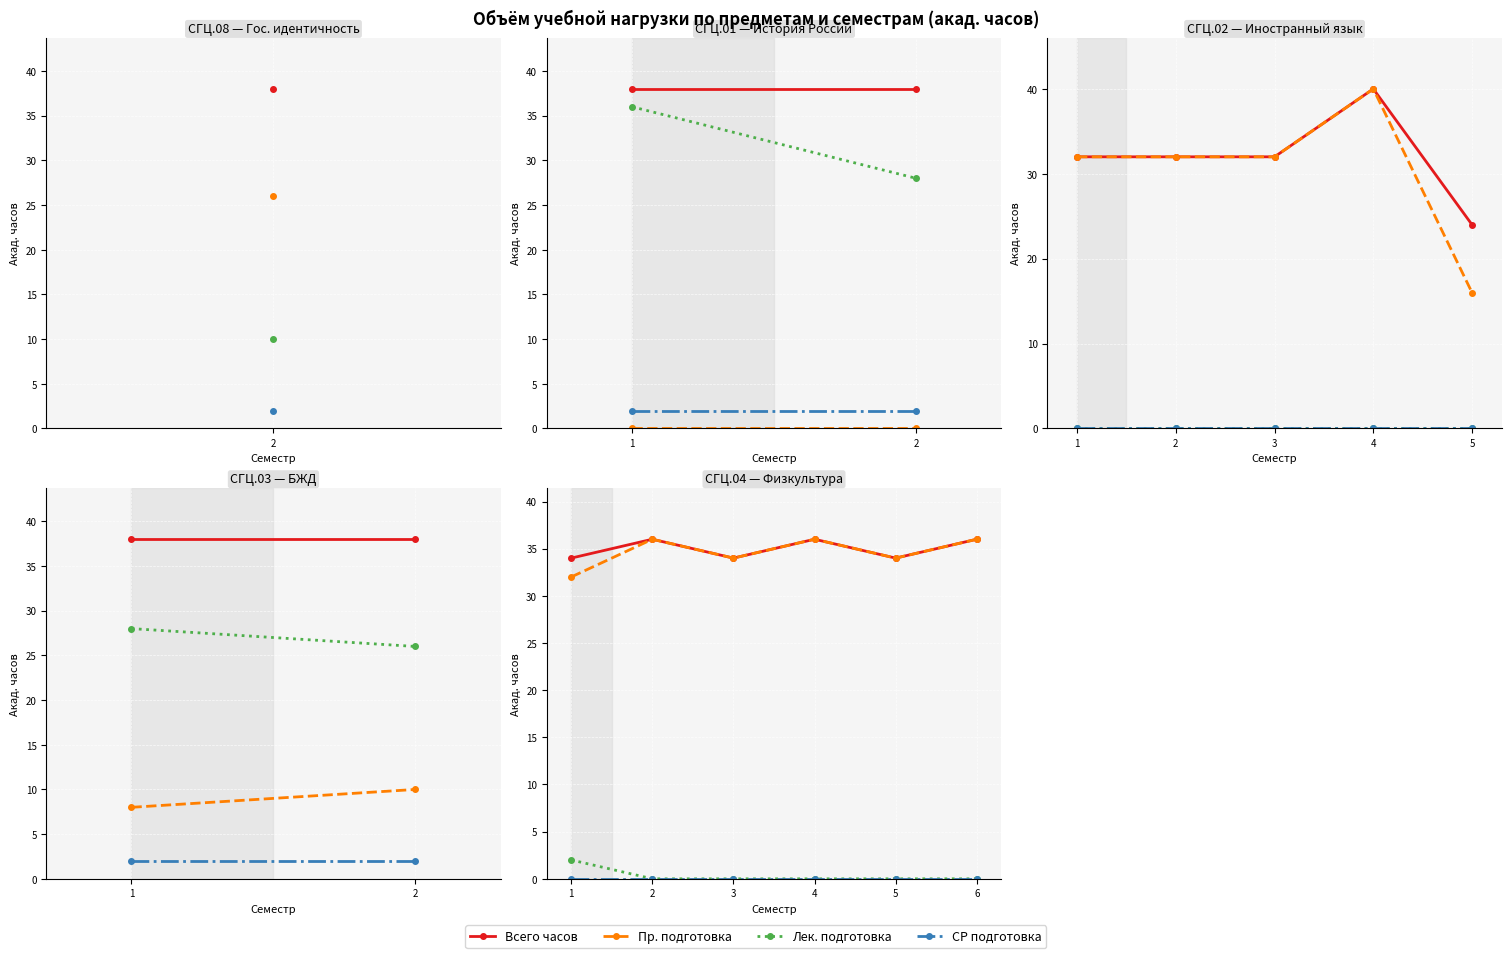

The Всего часов series shows 45 at 3. True or false?

False